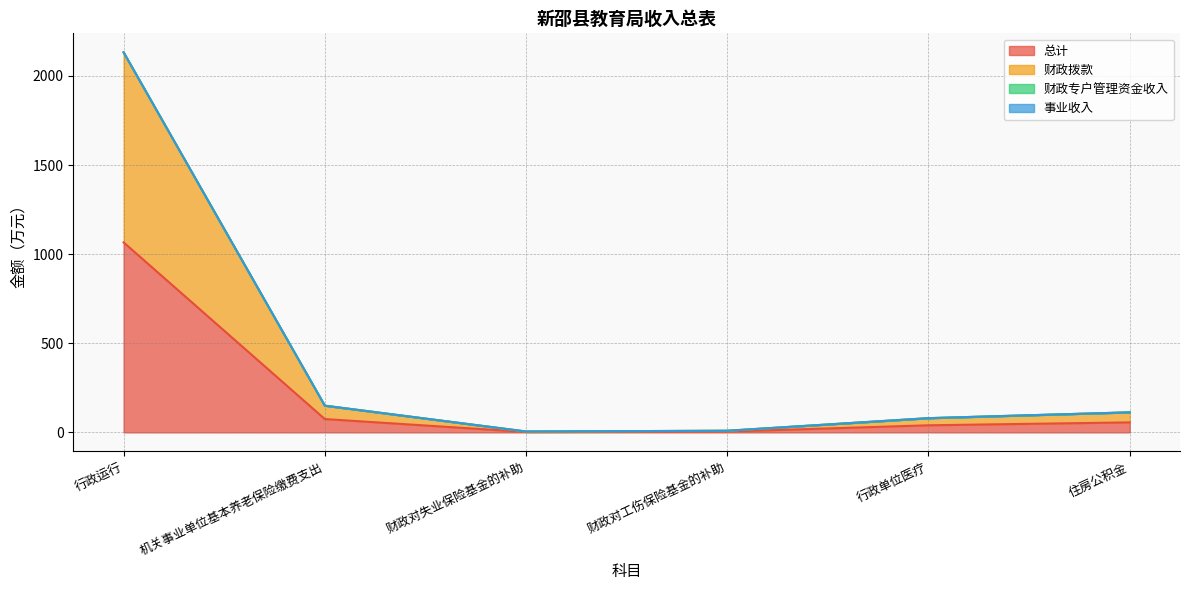

True or false: 总计 and 财政拨款 cross at least once.

False